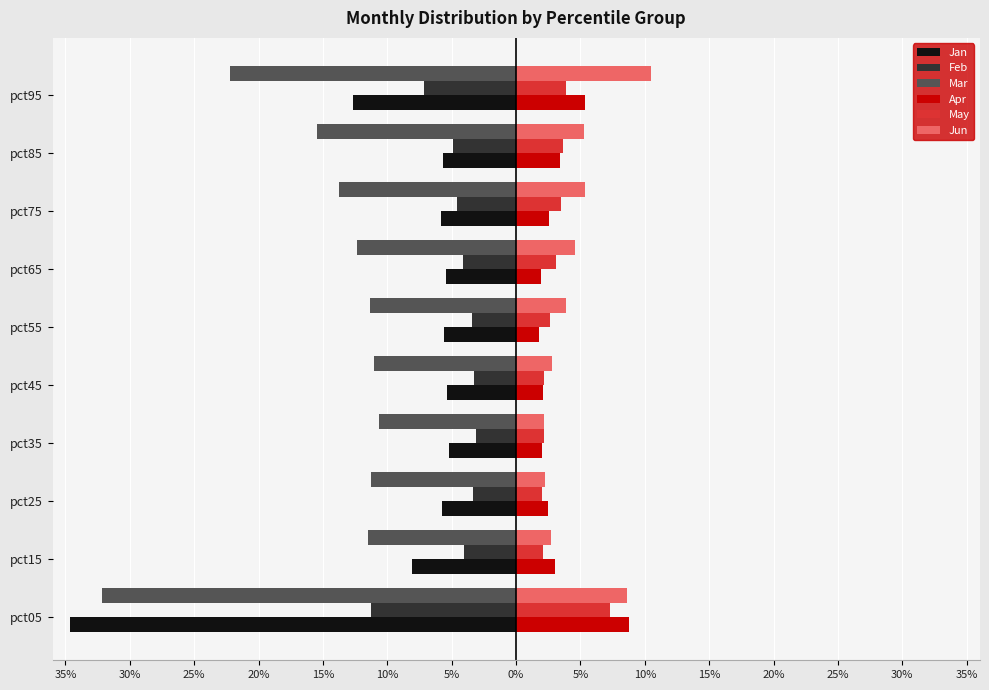

What are all the series names shown in the legend?

Jan, Feb, Mar, Apr, May, Jun